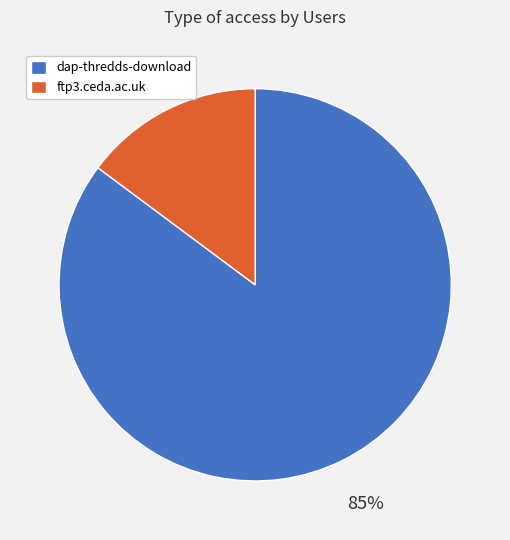

What is the largest slice in the pie chart?

dap-thredds-download